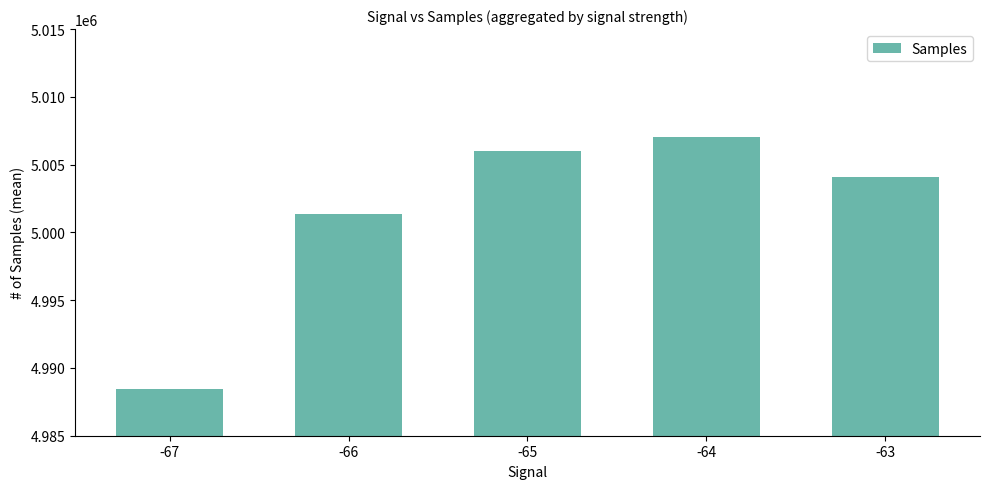

At which category does the chart reach its minimum across all series?

-67